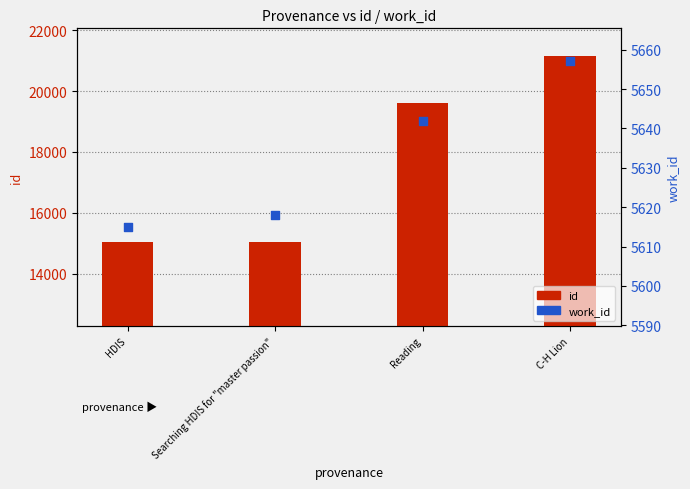

Which series contains the highest Y value?

id